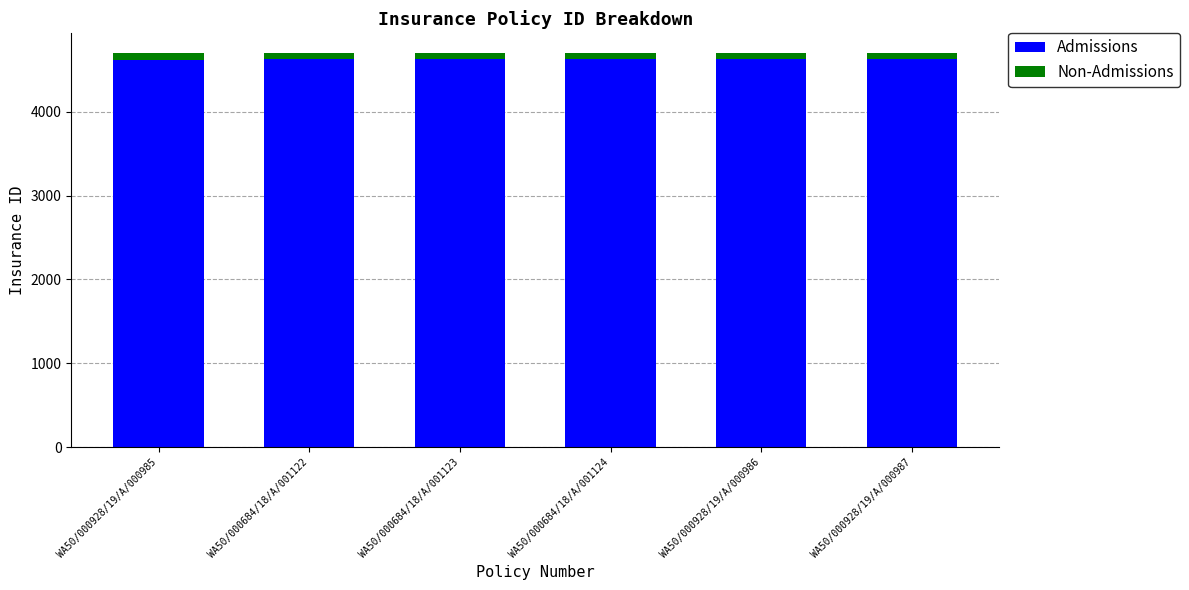

What is the value of the Admissions bar at the 1st from the left?

4612